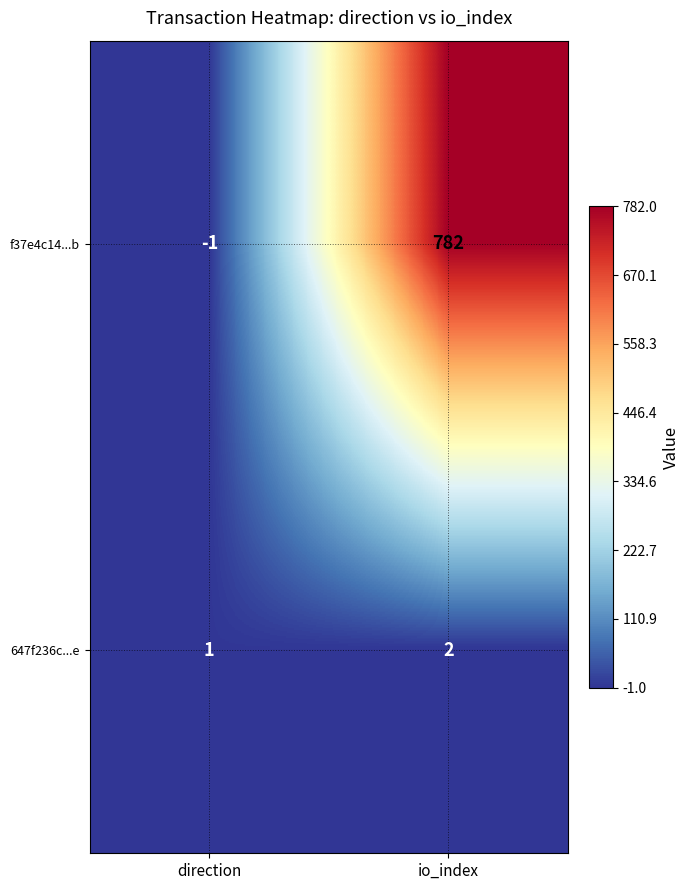

The f37e4c14...b series shows 782 at io_index. True or false?

True